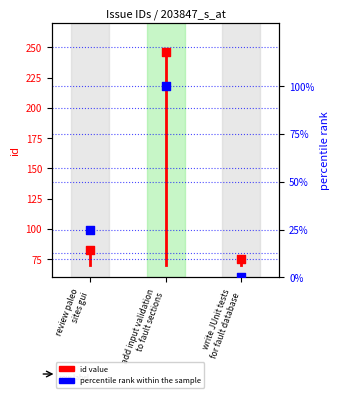

Which series has the largest Y range (max minus min)?

id value